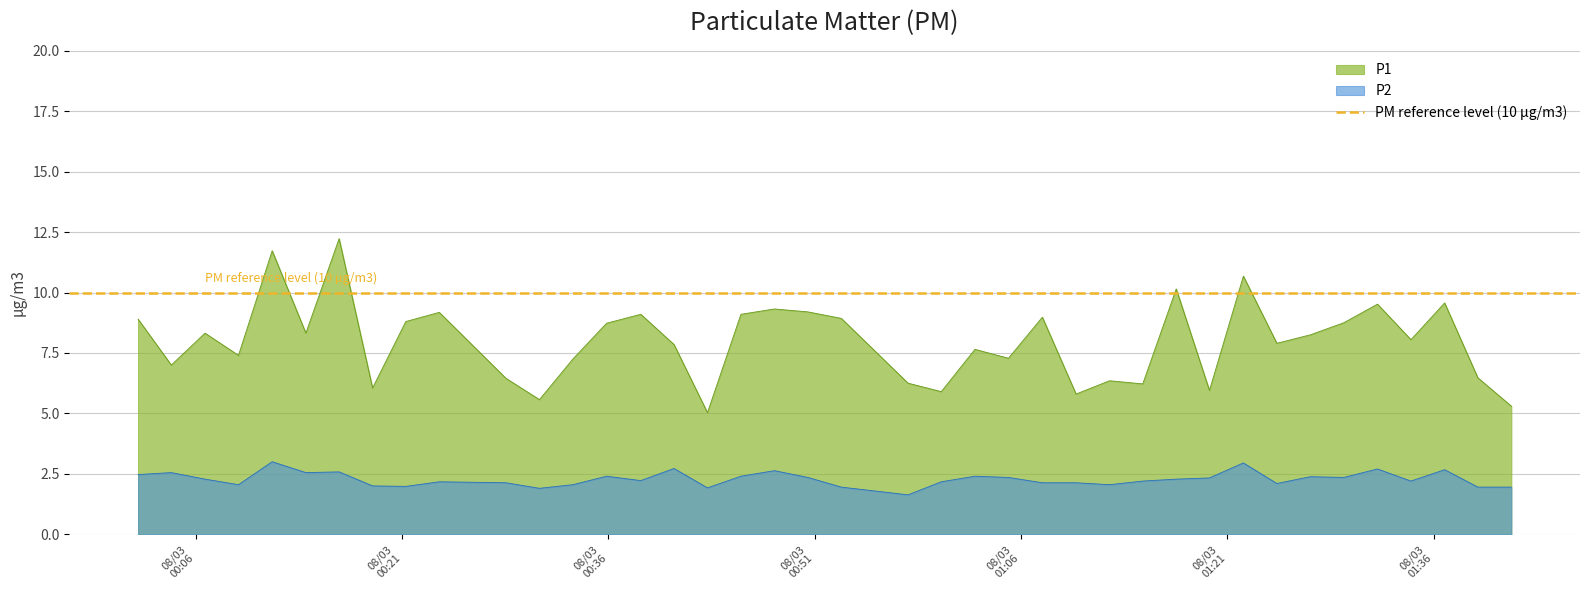

True or false: P2 and P1 intersect in this chart.

False